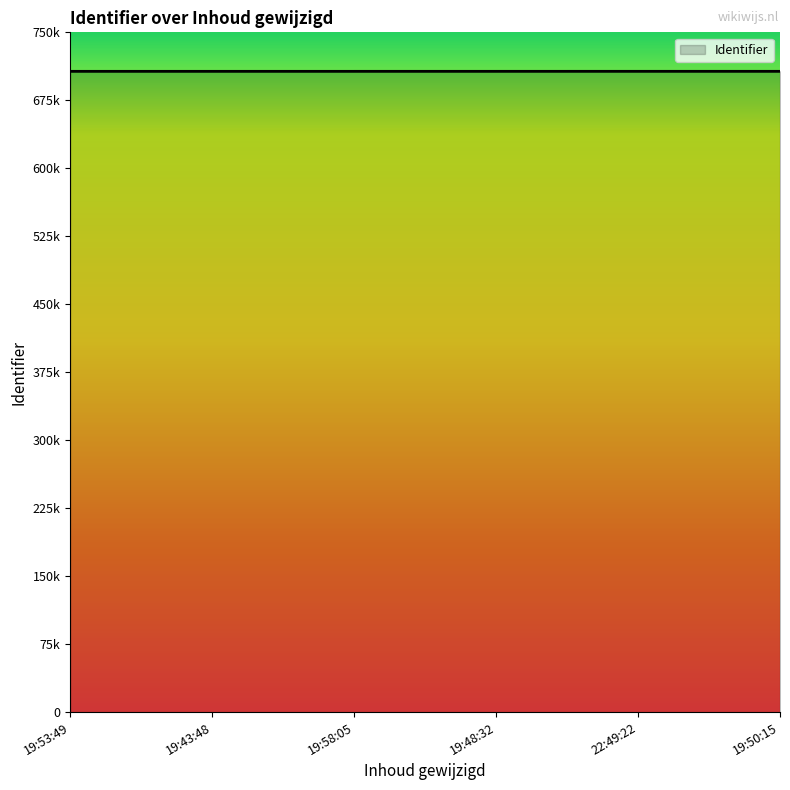

Does the chart have visible grid lines?

No